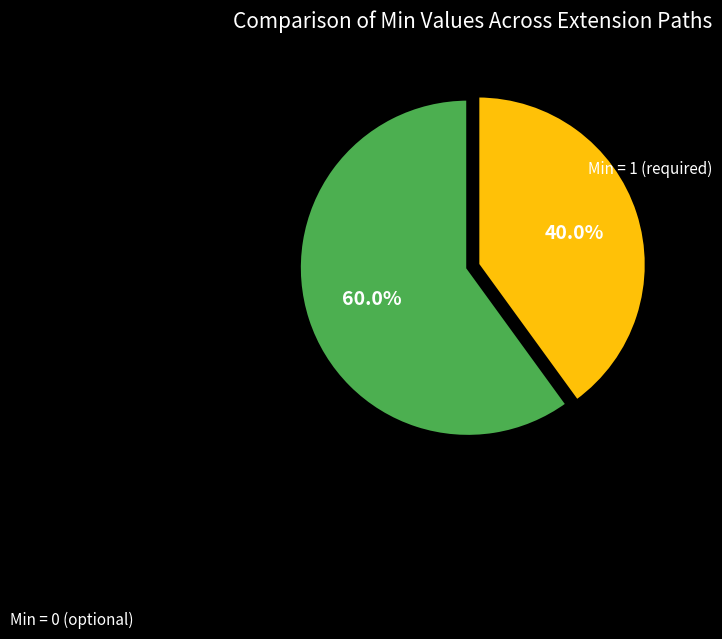

Count the number of slices in the pie.

2